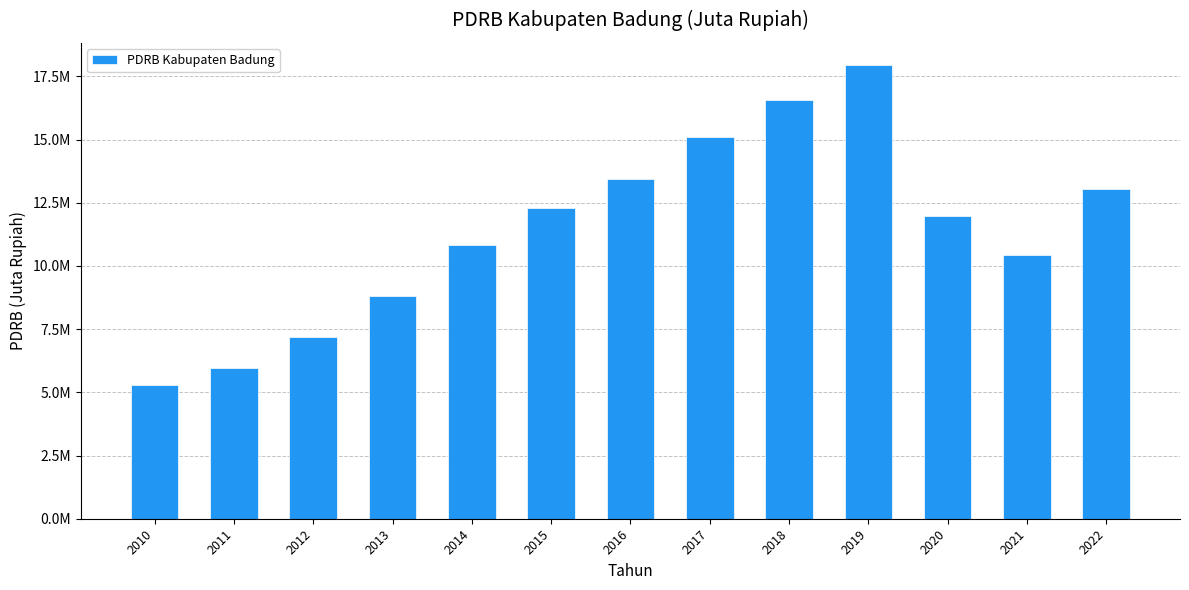

Which has a higher value, 2017 or 2011?

2017